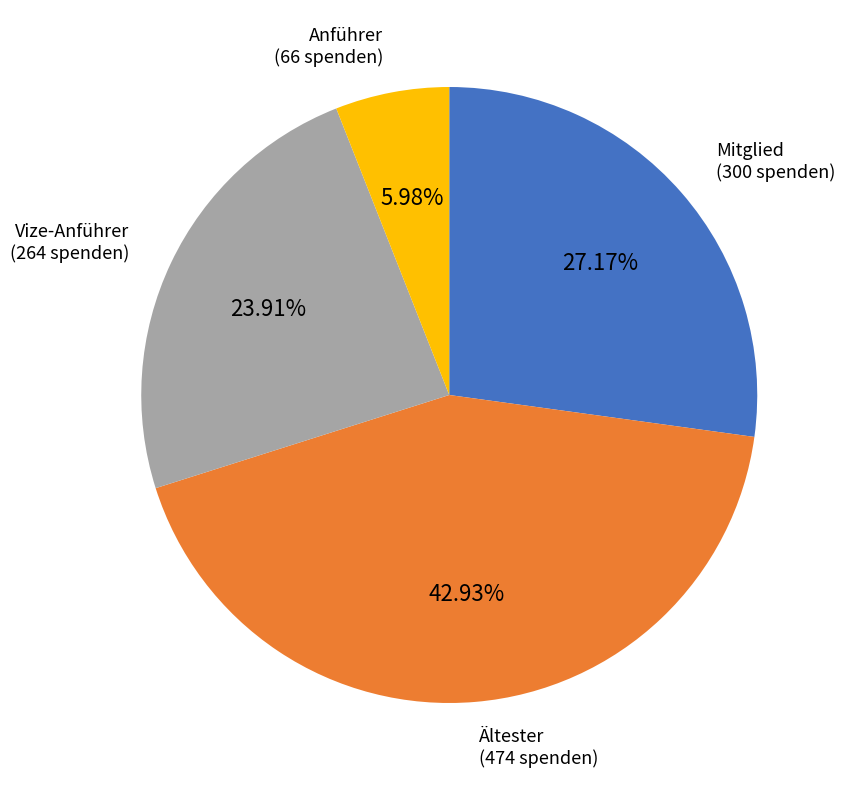

Does any single category account for the majority?

No